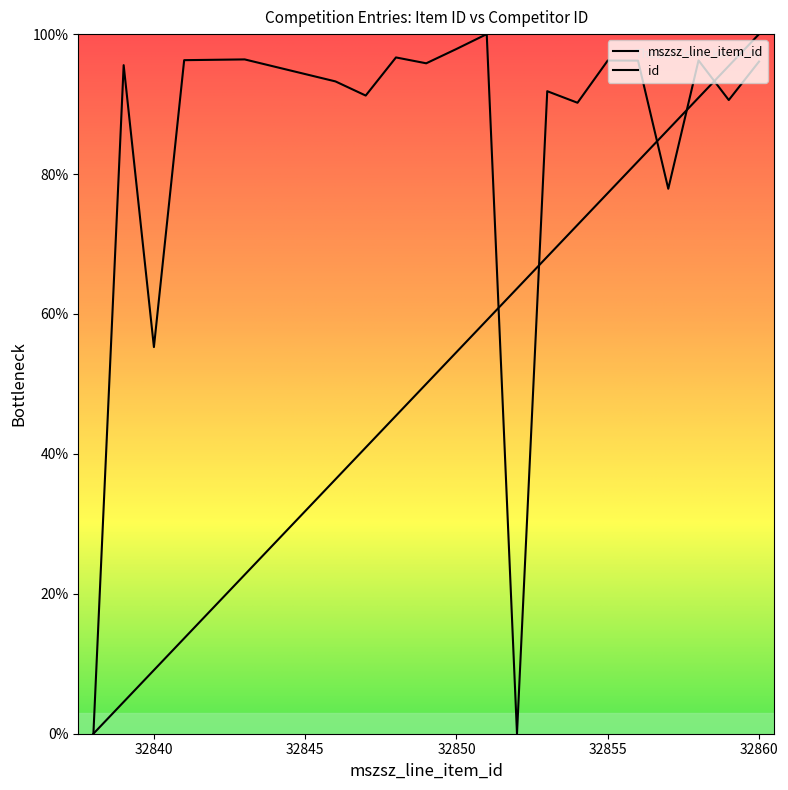

Between which two adjacent categories do id and mszsz_line_item_id first intersect?

32851 and 32852